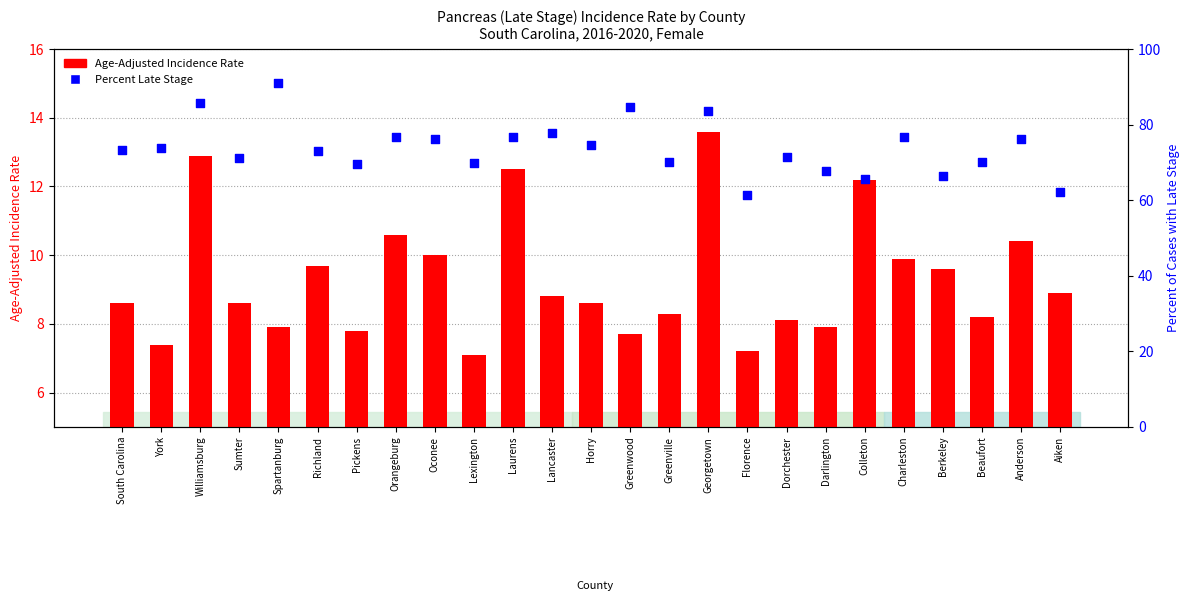

Which series has the widest spread of Y values?

Percent Late Stage